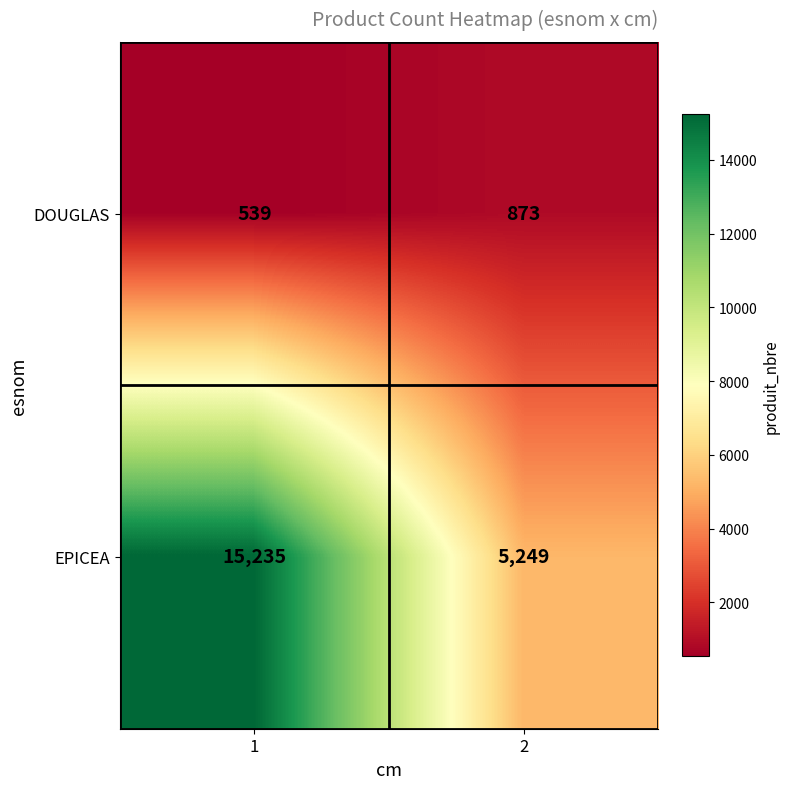

The value of EPICEA at 1 is 5593. True or false?

False